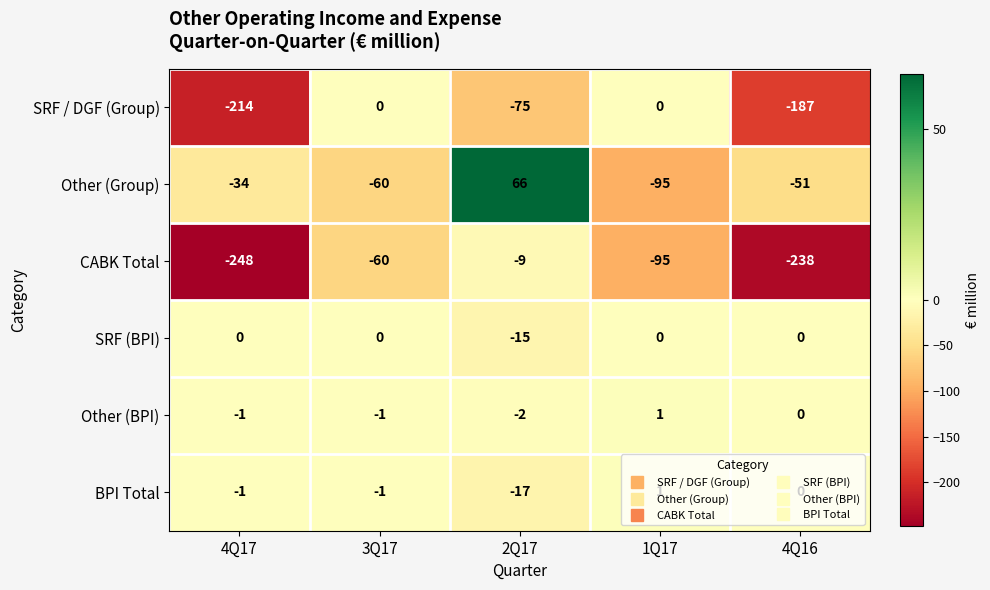

What is the total value across all series at 4Q17?

-498